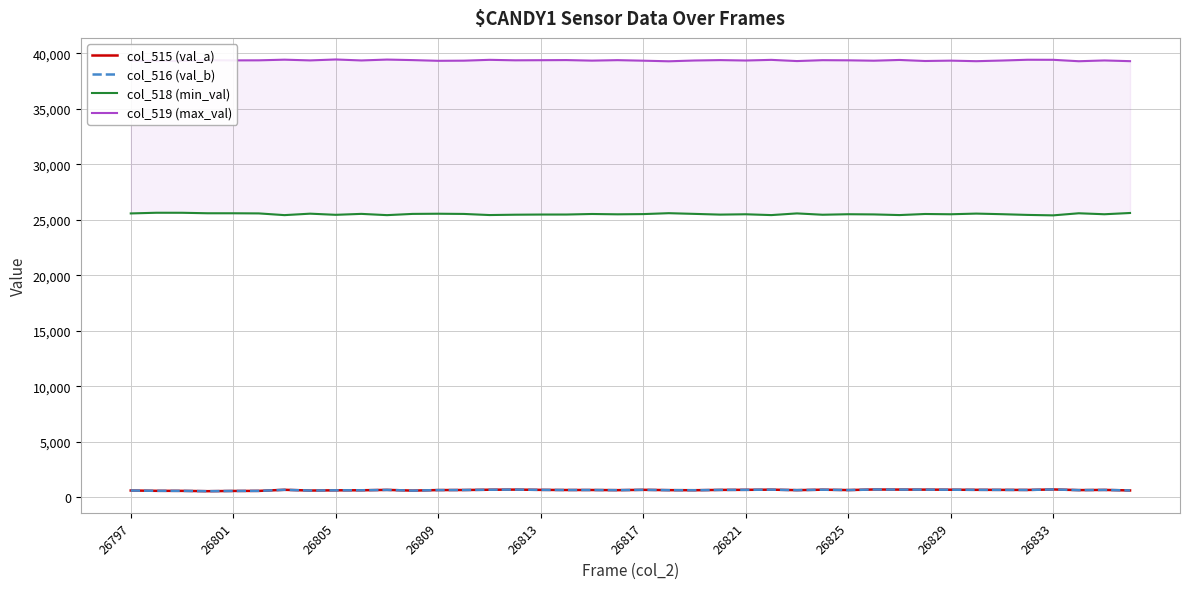

Where is col_519 (max_val) nearest to the value 39358?

26801